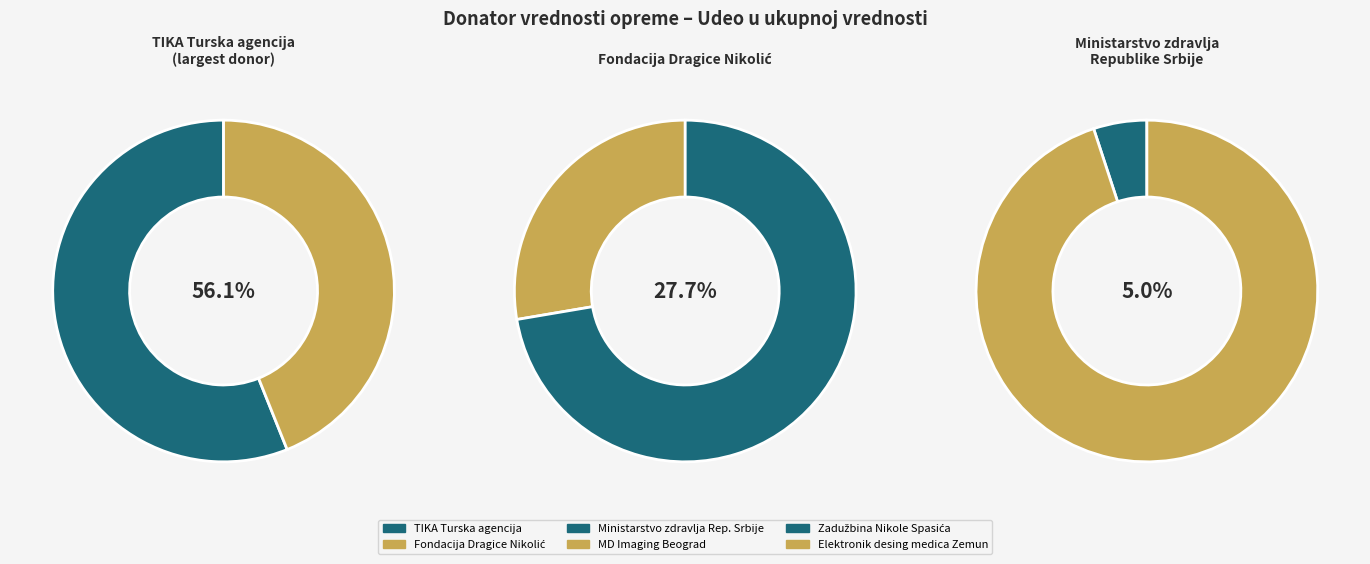

Between Fondacija Dragice Nikolić and Elektronik desing medica Zemun, which is larger?

Fondacija Dragice Nikolić